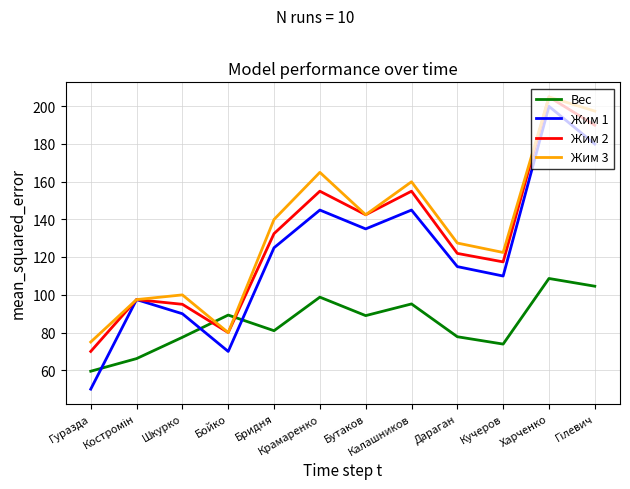

True or false: Вес and Жим 1 cross at least once.

True